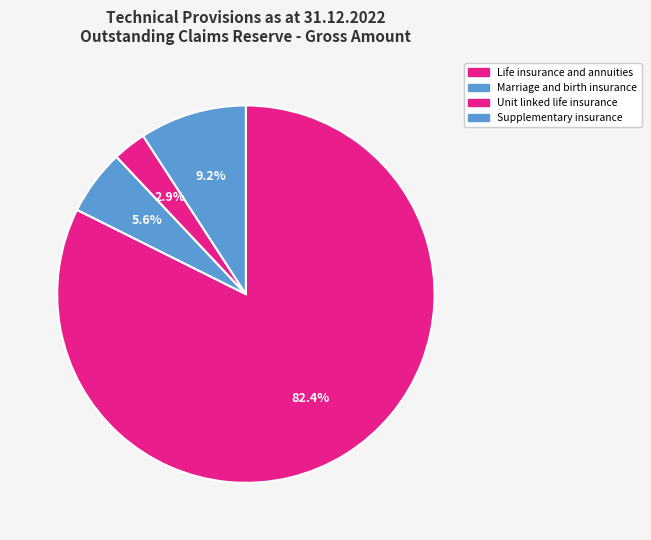

To the nearest percent, what is the average slice percentage?

25%